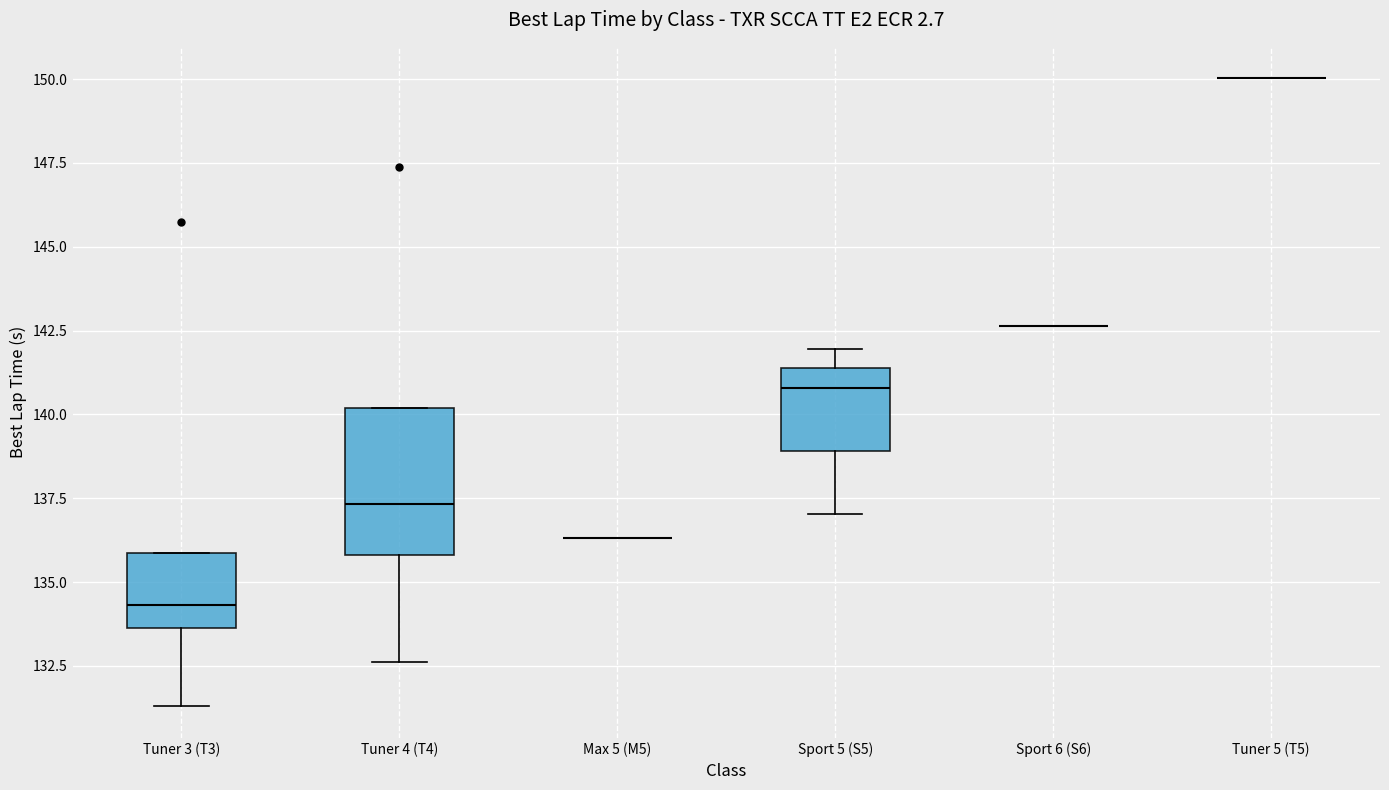

Reading left to right, read every box against the y-axis: the position of its median line, the range the box covers, and the ends of its whiskers. The values are not printed on the chart, so give them approximately, as read against the axis.

Tuner 3 (T3): median 134.5, box 133.5 to 136.0, whiskers 131.5 to 136.0
Tuner 4 (T4): median 137.5, box 136.0 to 140.0, whiskers 132.5 to 140.0
Max 5 (M5): box collapsed to a line at 136.5, whiskers 136.5 to 136.5
Sport 5 (S5): median 141.0, box 139.0 to 141.5, whiskers 137.0 to 142.0
Sport 6 (S6): box collapsed to a line at 142.5, whiskers 142.5 to 142.5
Tuner 5 (T5): box collapsed to a line at 150.0, whiskers 150.0 to 150.0